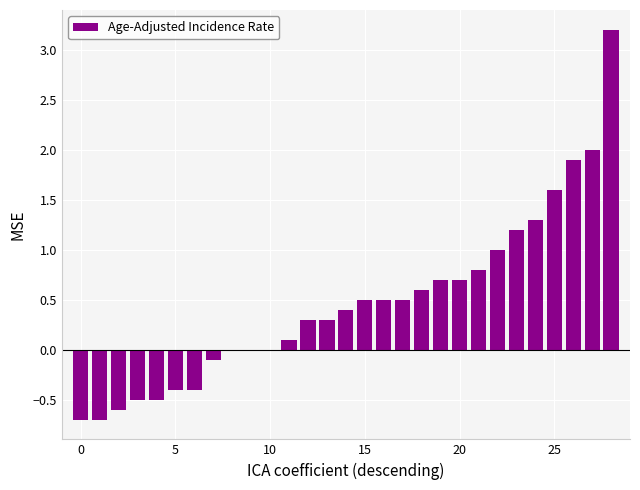

What is the greatest value displayed?

3.2